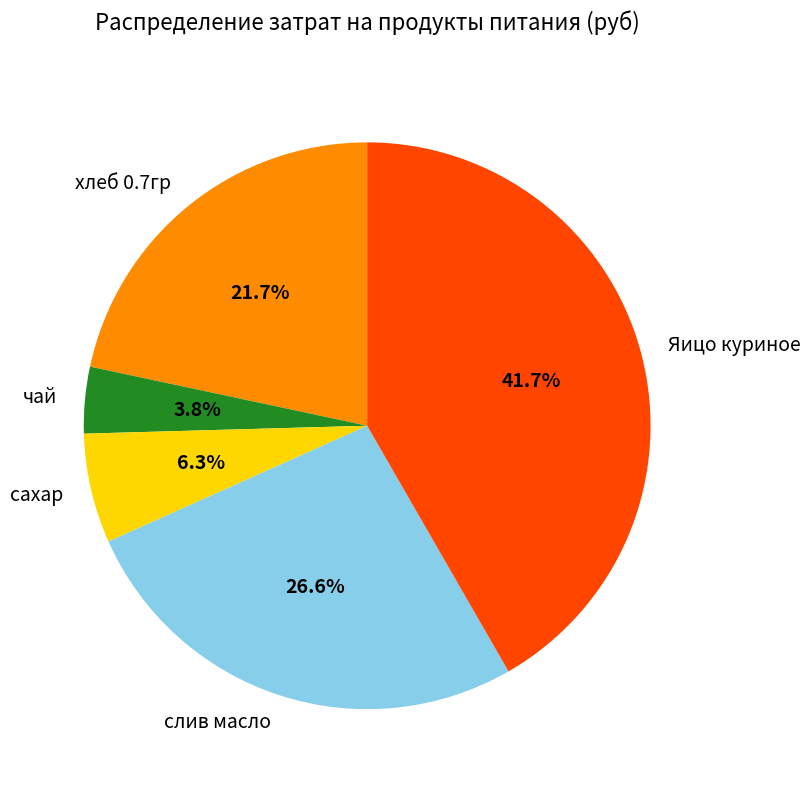

How many segments does this pie chart have?

5